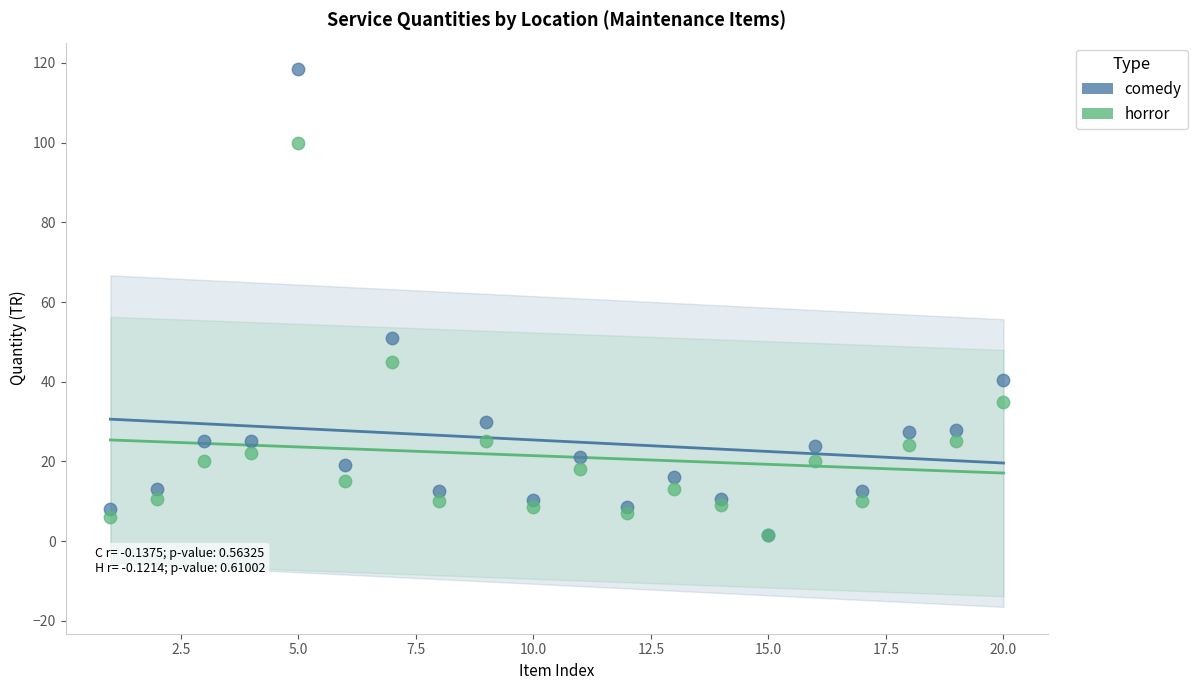

What are all the series names shown in the legend?

comedy, horror